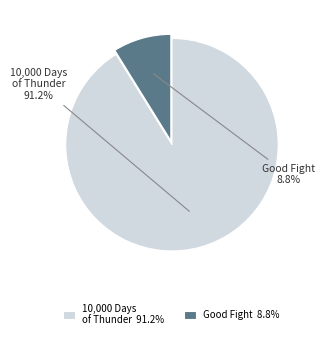

Does Good Fight account for over 50% of the chart?

No